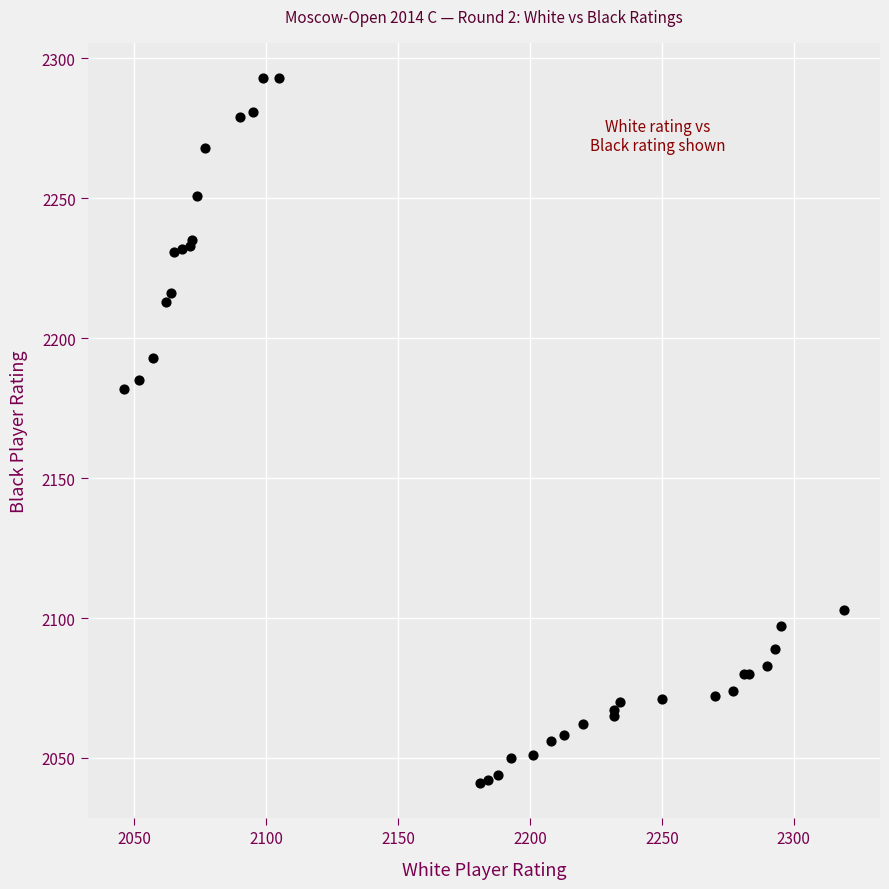

What Y value in the scatter plot is closest to 2167?

2182